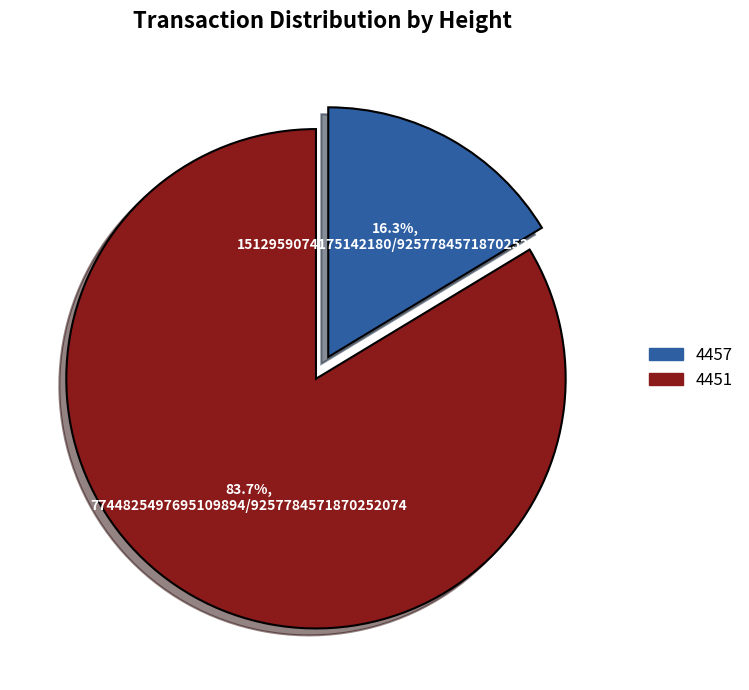

To the nearest percent, what is the combined percentage of 4457 and 4451?

100%